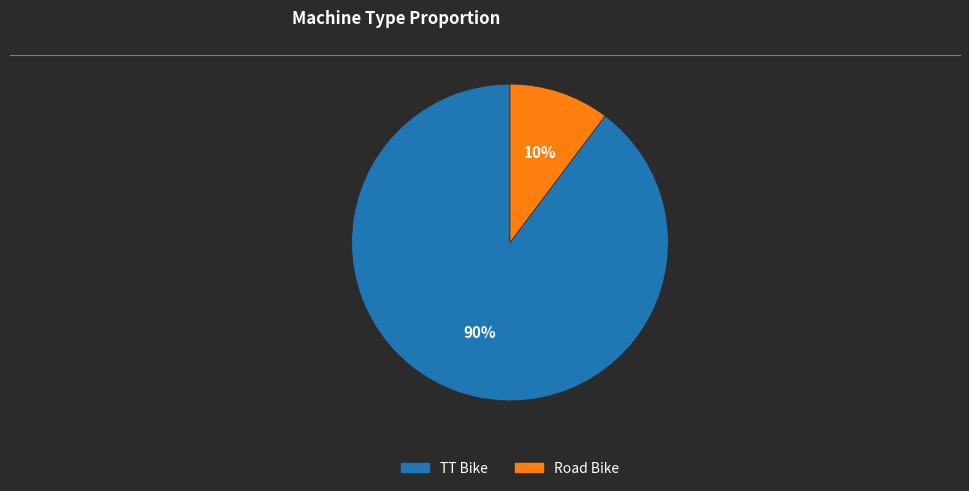

To the nearest percent, what percentage of the pie is TT Bike?

90%